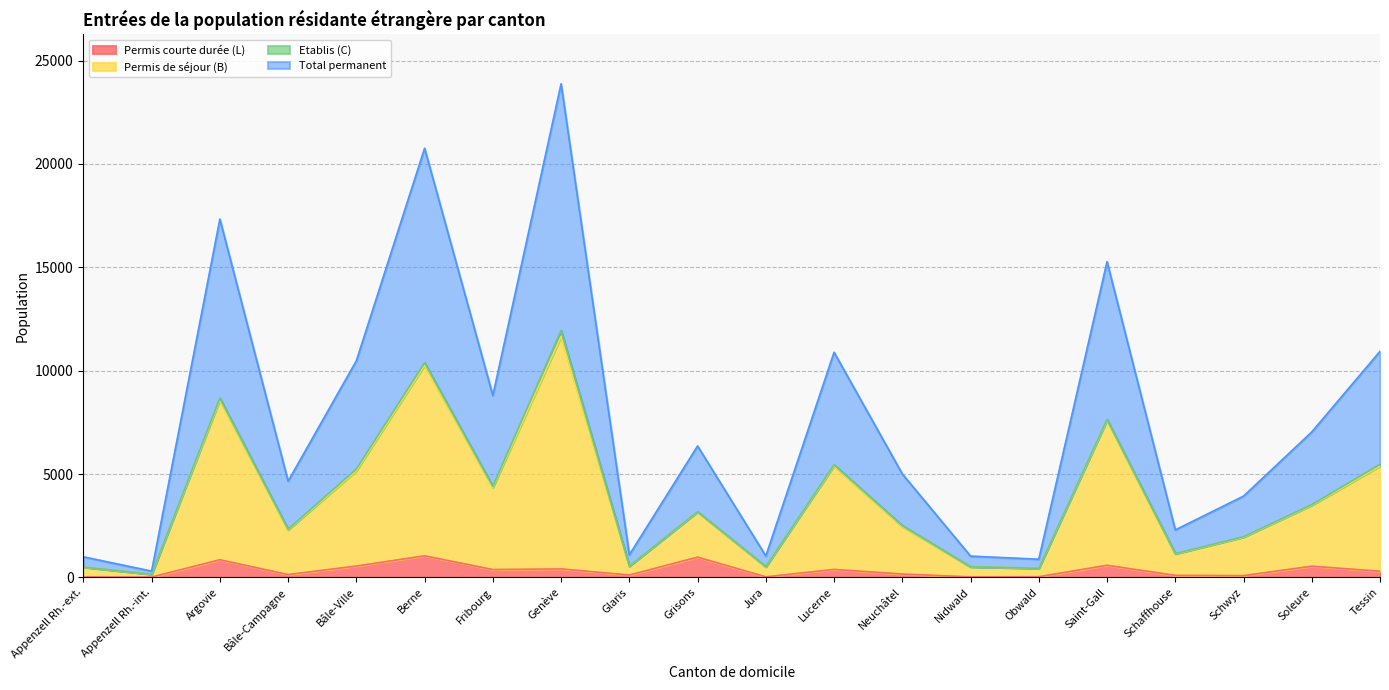

What is the label of the 1st point from the left?

Appenzell Rh.-ext.